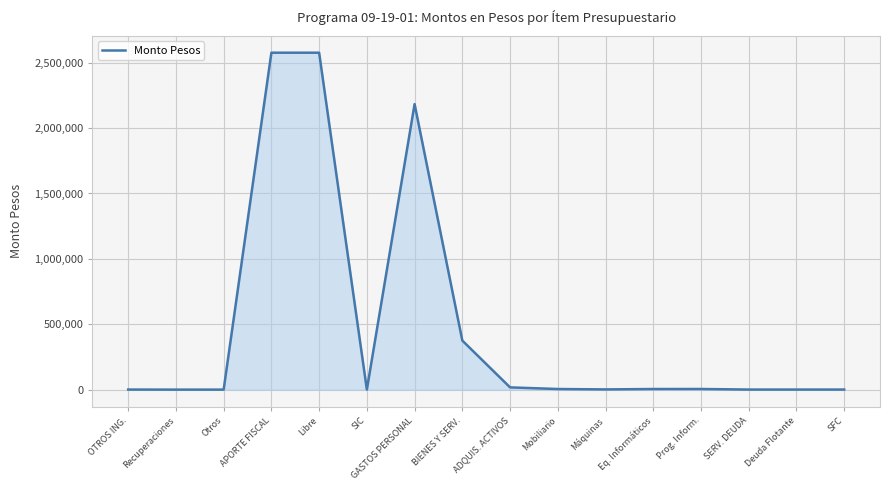

True or false: the data shows 1000 at Deuda Flotante.

True